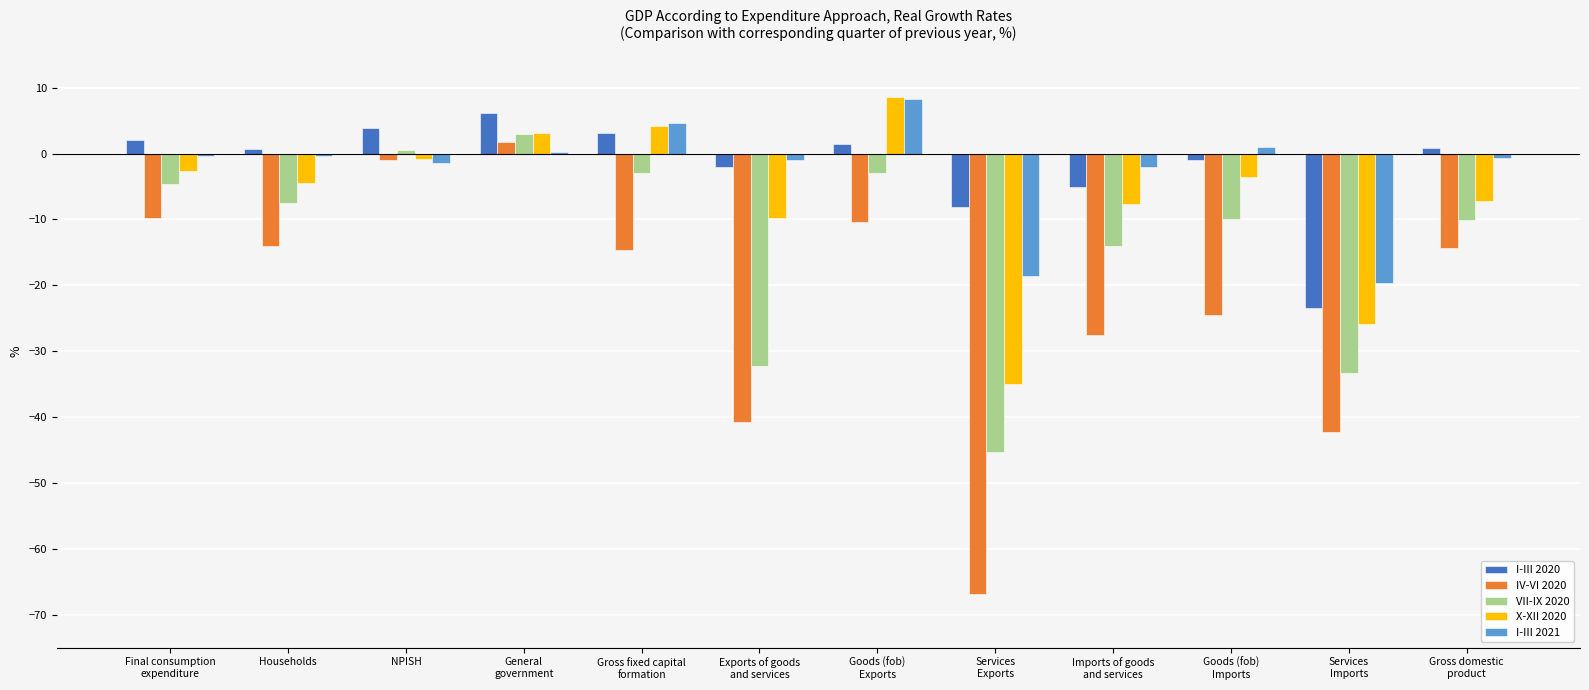

How many groups of bars are there?

12